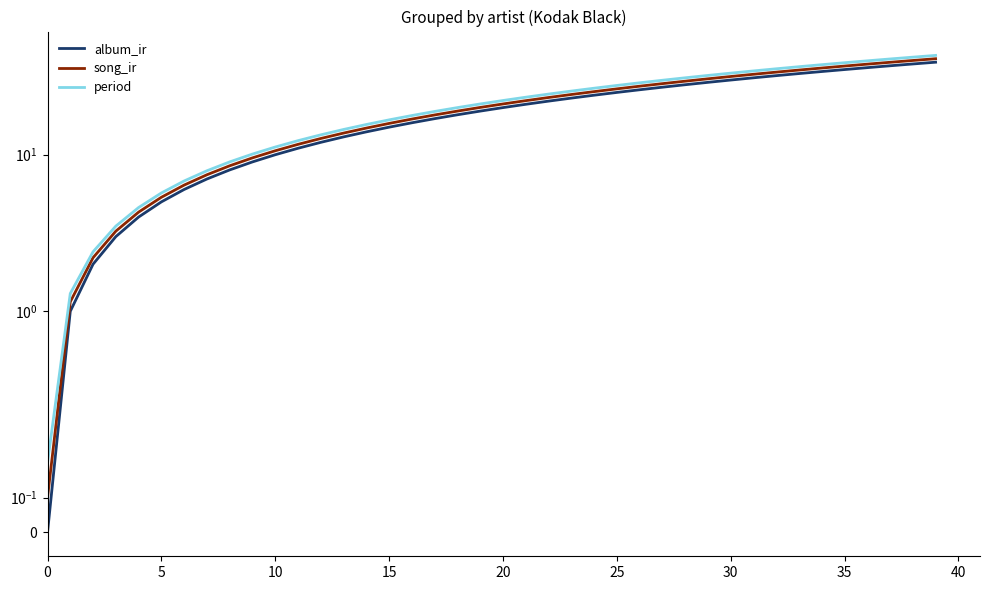

The value of song_ir at 10 is 10.6. True or false?

True